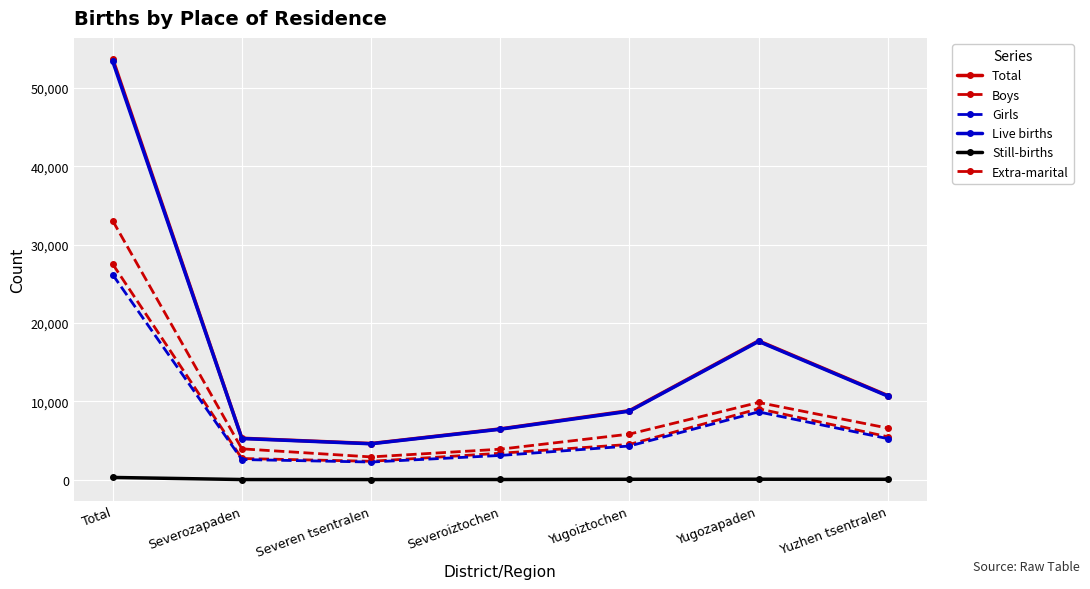

What is the value of the Girls point at the 2nd from the left?

2584